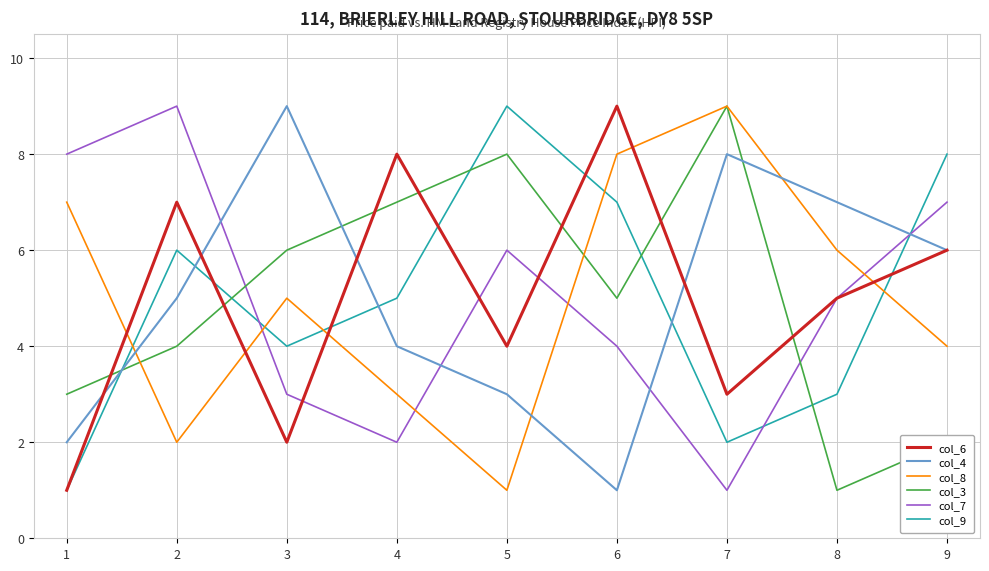

Rank the series at 3 from lowest to highest value.

col_6, col_7, col_9, col_8, col_3, col_4